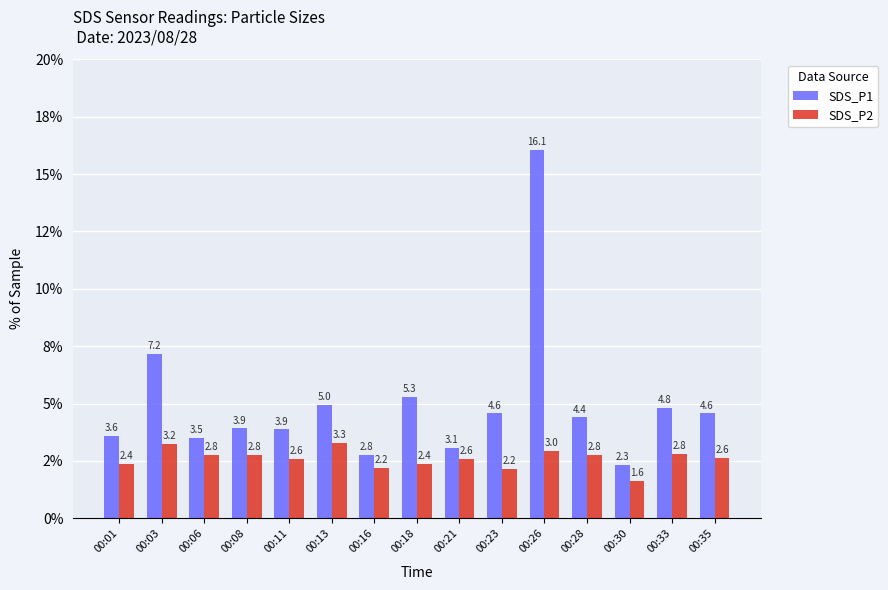

What is the sum of the SDS_P2 values at 00:35 and 00:13?

5.9